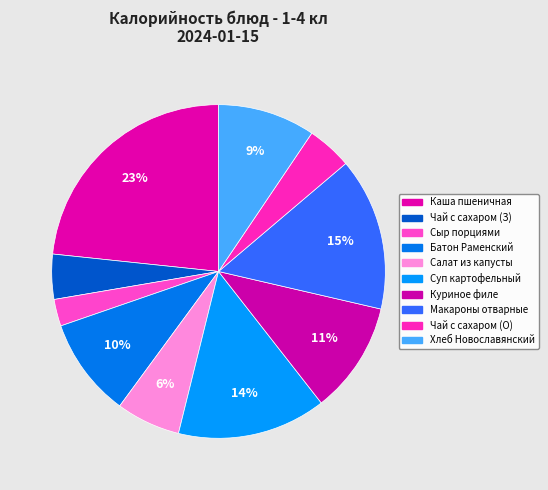

Count the number of slices in the pie.

10